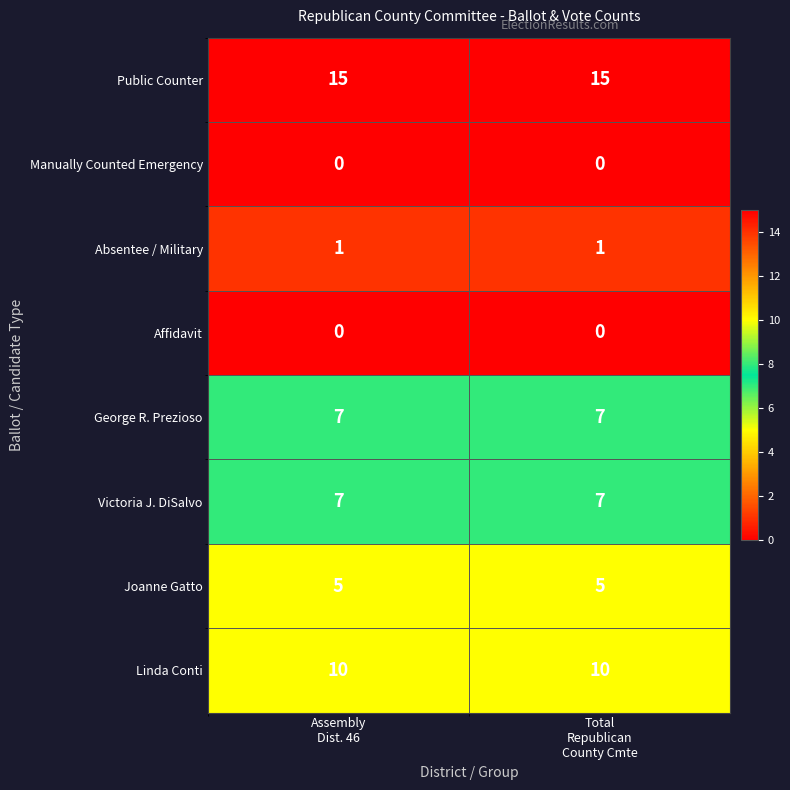

Count the number of categories in the chart.

2